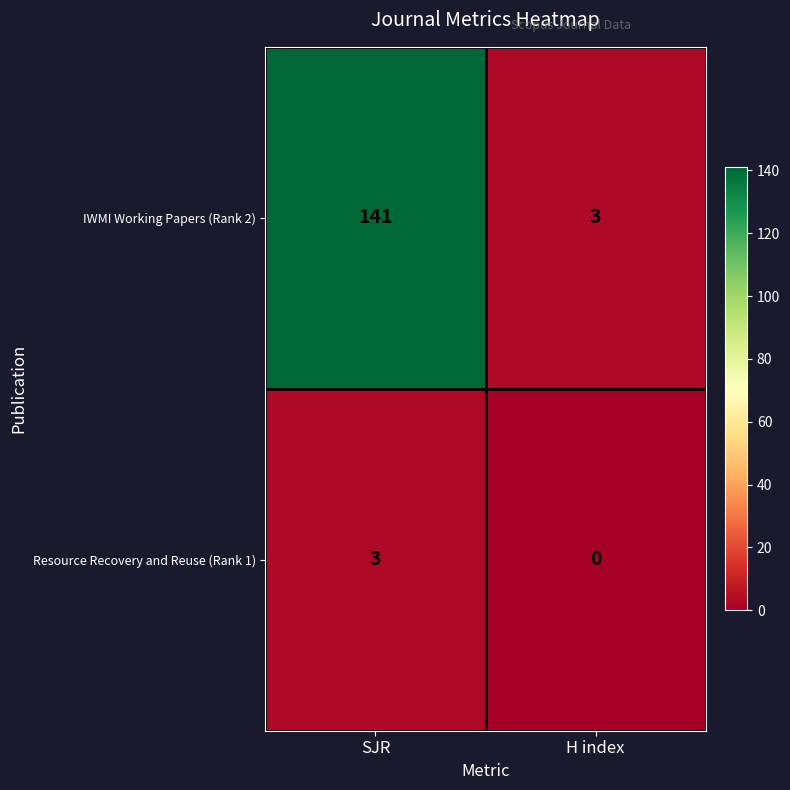

Which series has the widest spread of values?

IWMI Working Papers (Rank 2)